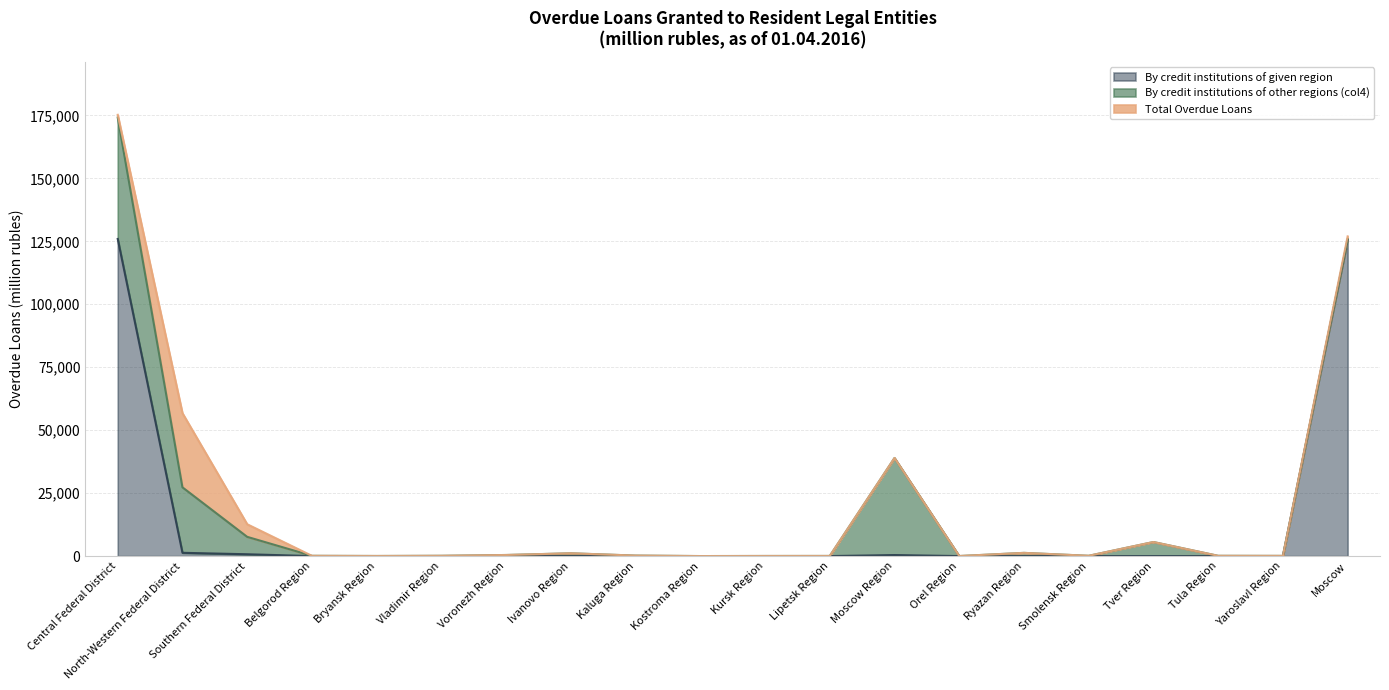

The By credit institutions of given region series shows -85925 at Kostroma Region. True or false?

False